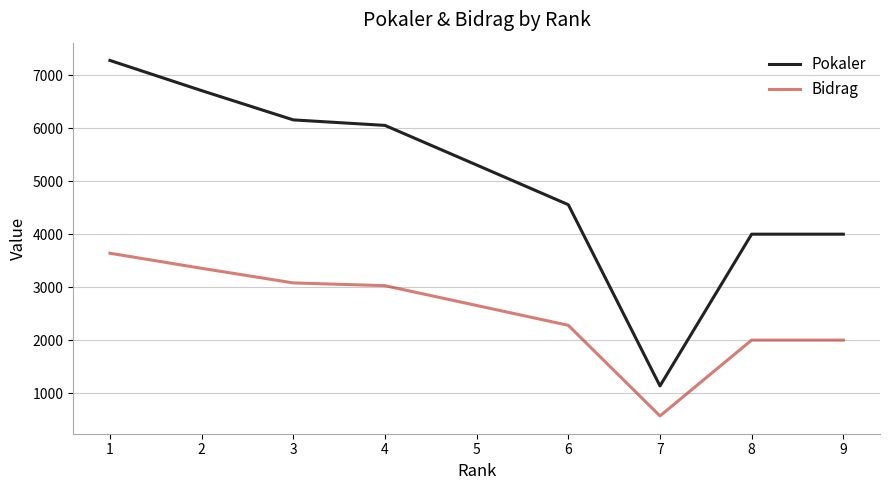

What is the difference between the second highest and second lowest values in the Bidrag series?

1356